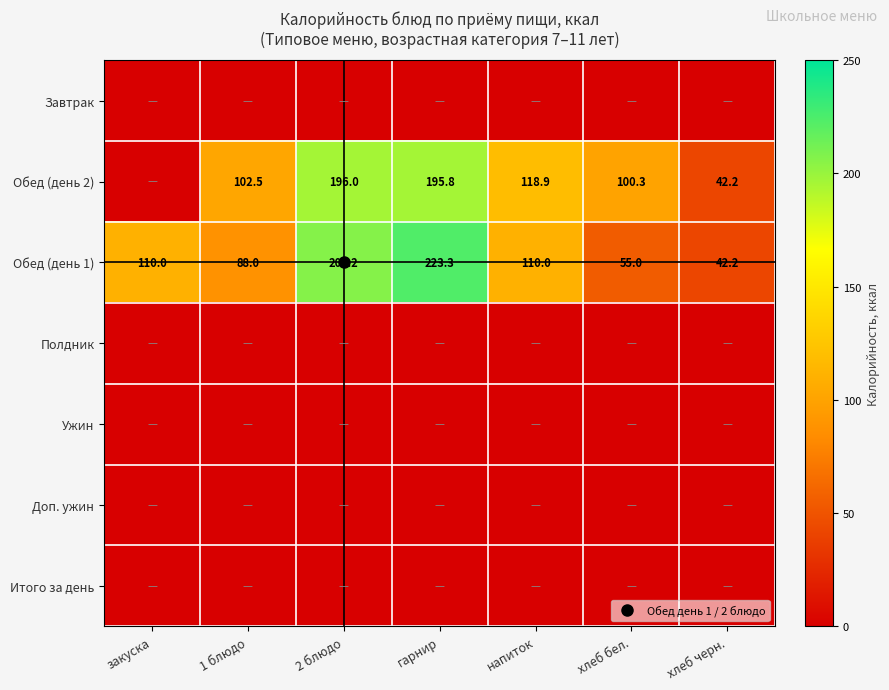

Which has a higher value, хлеб черн. or 1 блюдо?

хлеб черн.